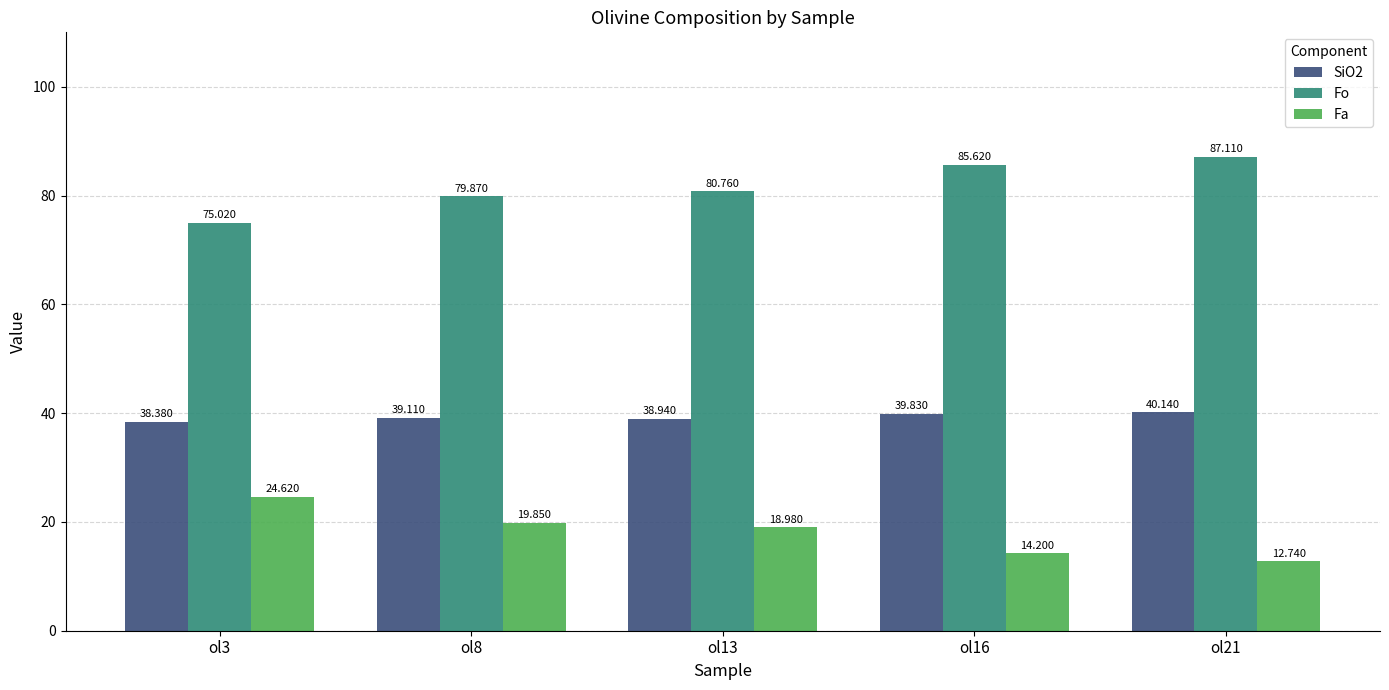

Rank the series at ol21 from highest to lowest value.

Fo, SiO2, Fa